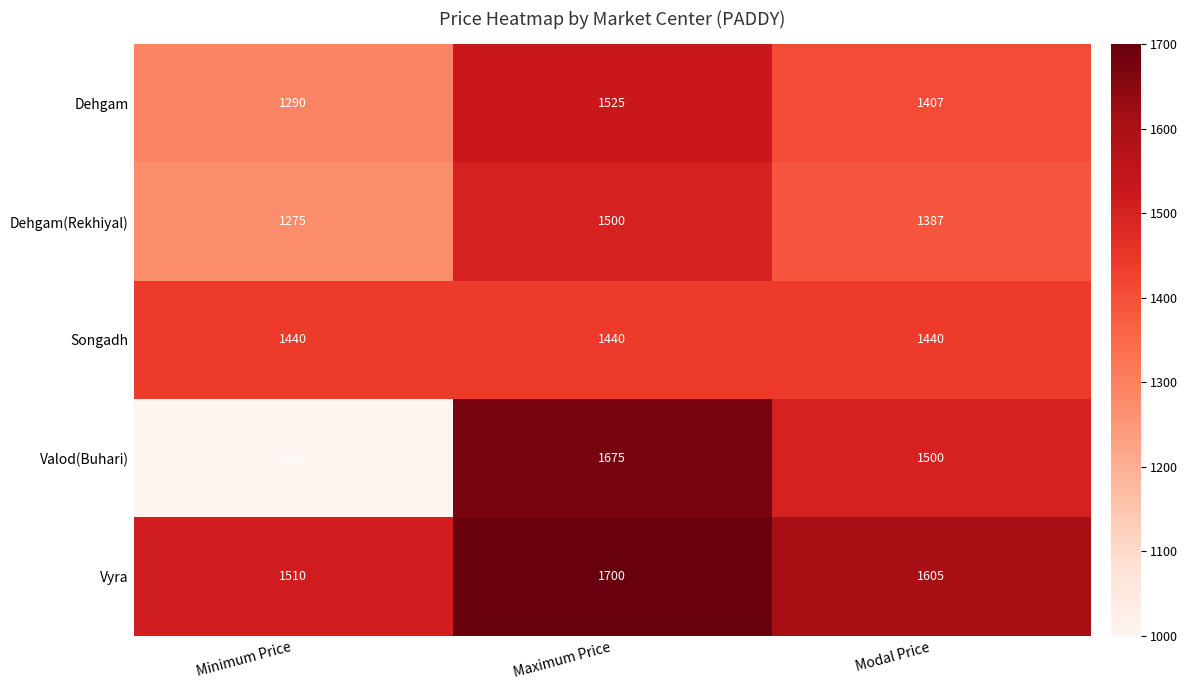

What is the minimum value shown in the chart?

1000